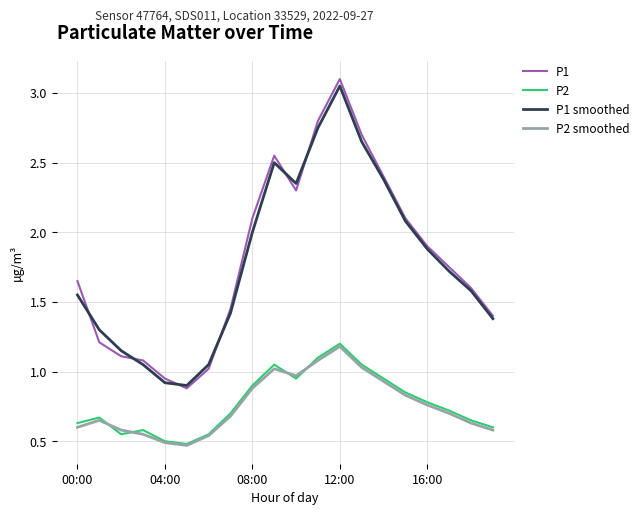

What is the highest value of the P2 series?

1.2